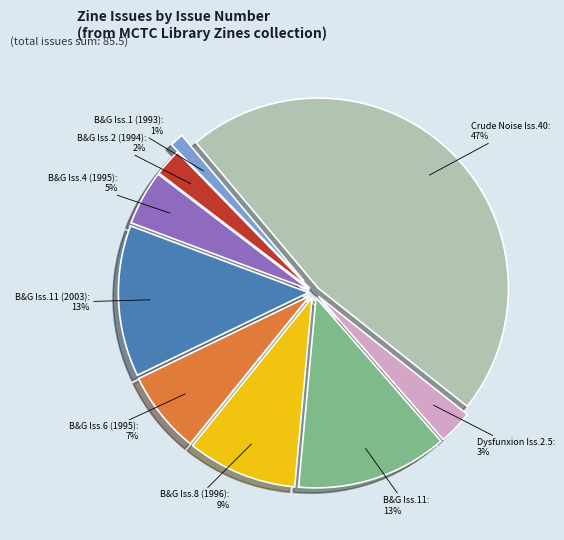

To the nearest percent, what is the average slice percentage?

11%